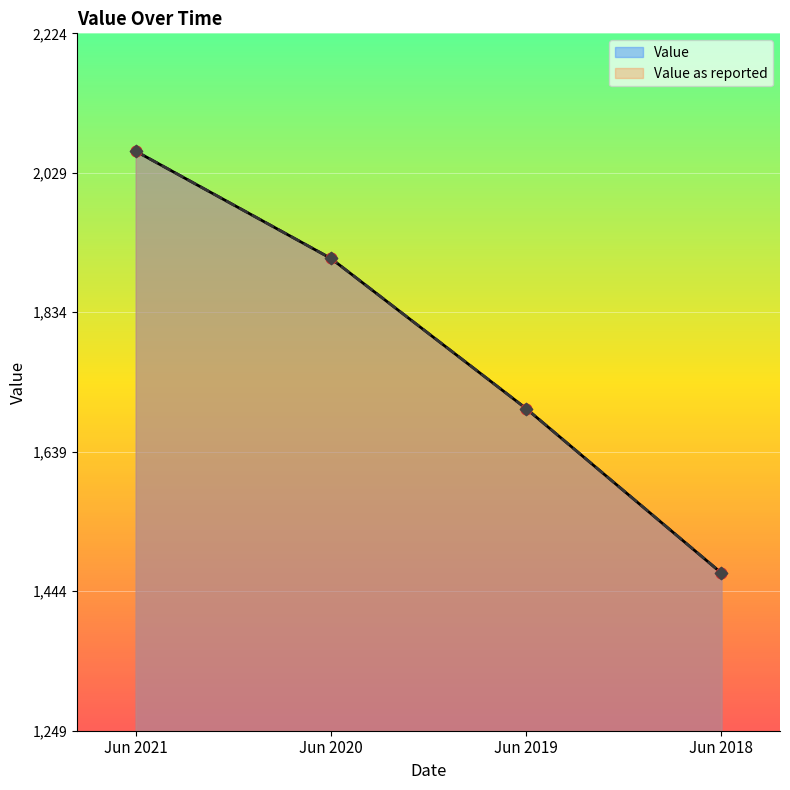

What are all the series names shown in the legend?

Value, Value as reported